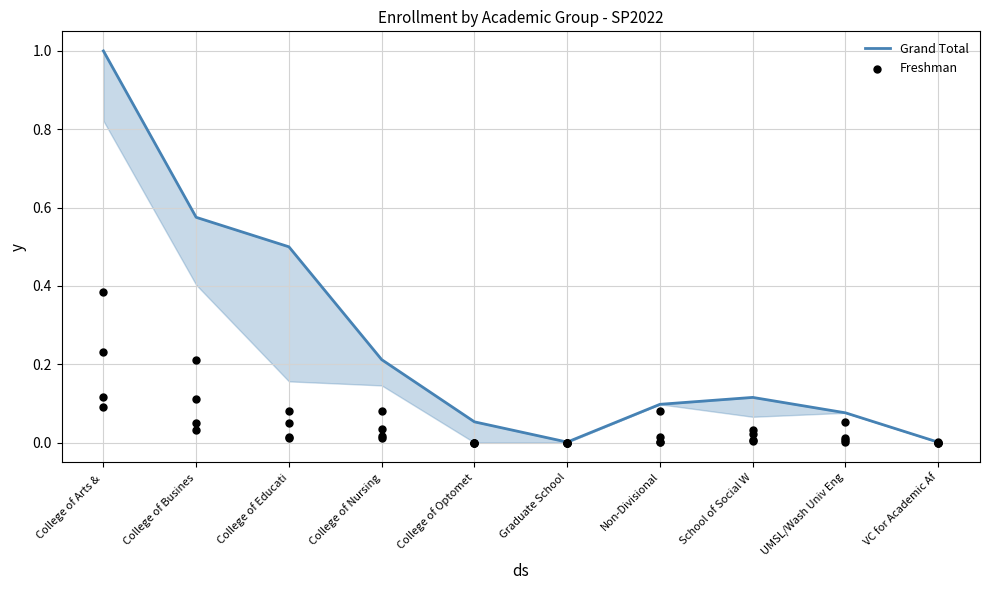

At how many categories does at least one series exceed 0?

10